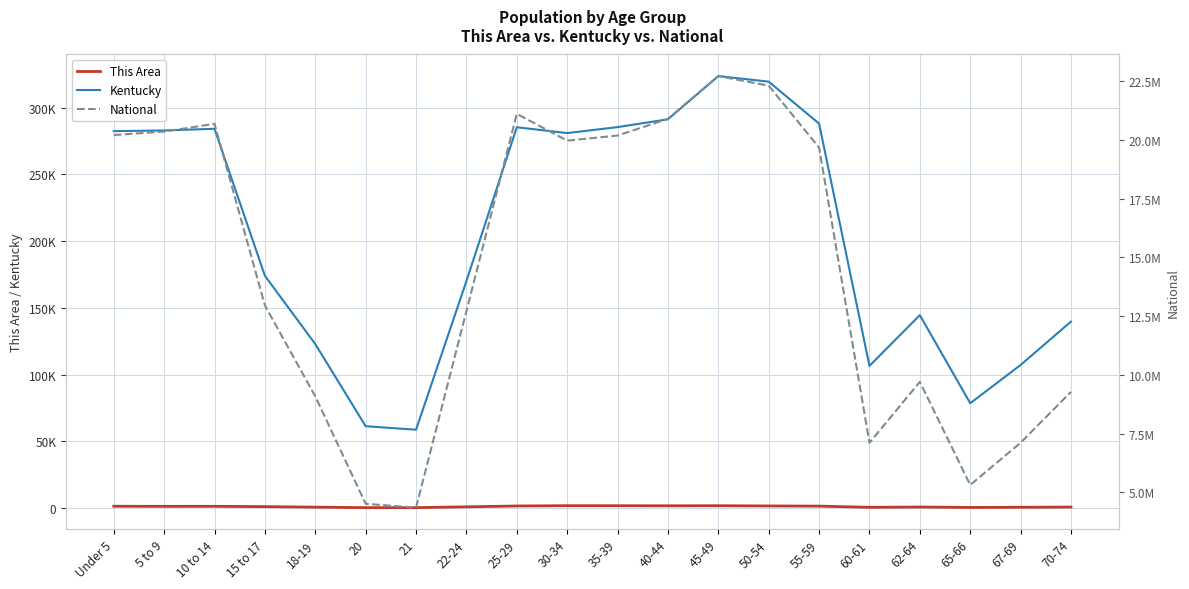

What is the minimum value for Kentucky?

58657